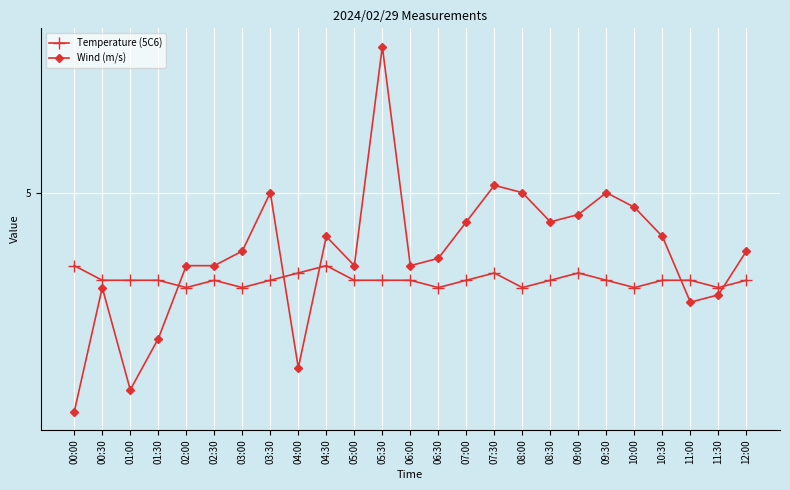

What are all the series names shown in the legend?

Temperature (5C6), Wind (m/s)